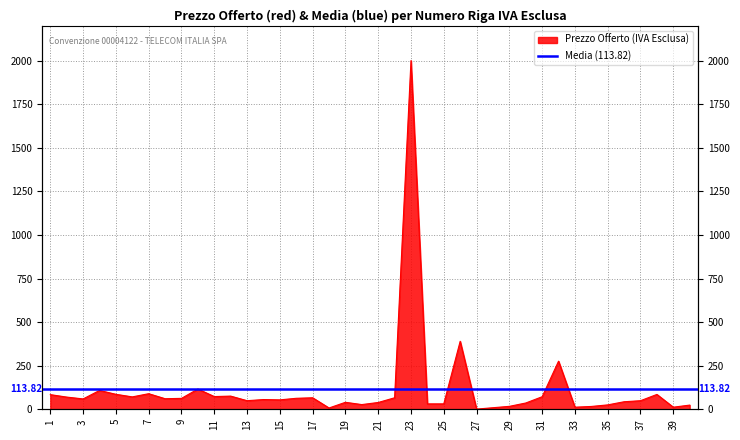

Rank the categories by value from highest to lowest.

23, 26, 32, 10, 4, 7, 5, 38, 1, 12, 11, 31, 6, 2, 17, 22, 16, 9, 8, 3, 14, 15, 13, 37, 36, 19, 21, 30, 24, 25, 20, 35, 40, 29, 34, 33, 39, 28, 18, 27